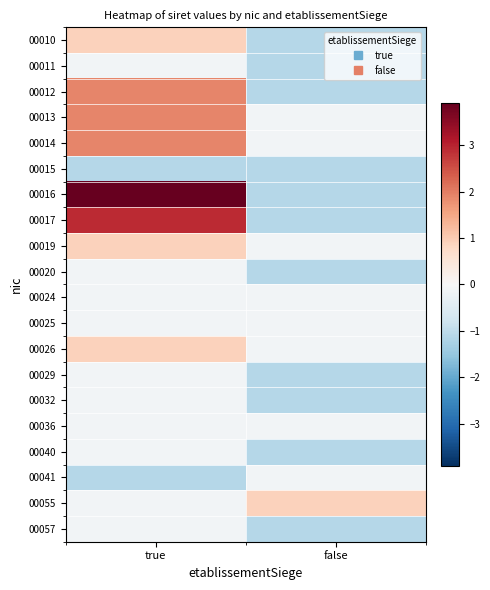

What is the smallest value displayed?

-1.1